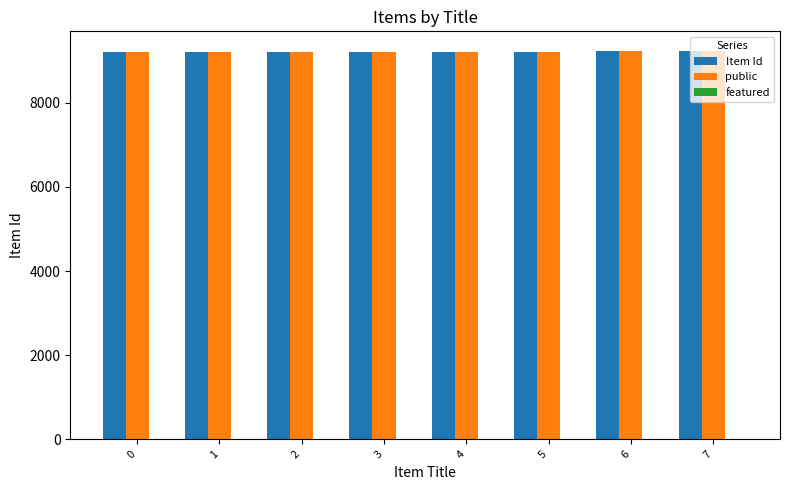

How many bars are there in total?

16